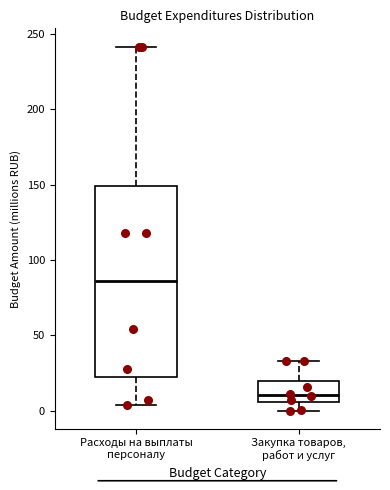

Where is the lower edge of the box for Расходы на выплаты персоналу on the y-axis? The values are not printed on the chart, so give them approximately, as read against the axis.

25